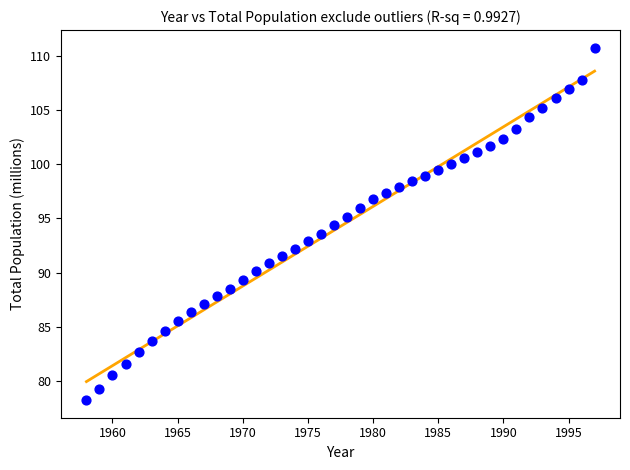

What is the range of Y values (max minus min)?

32.5